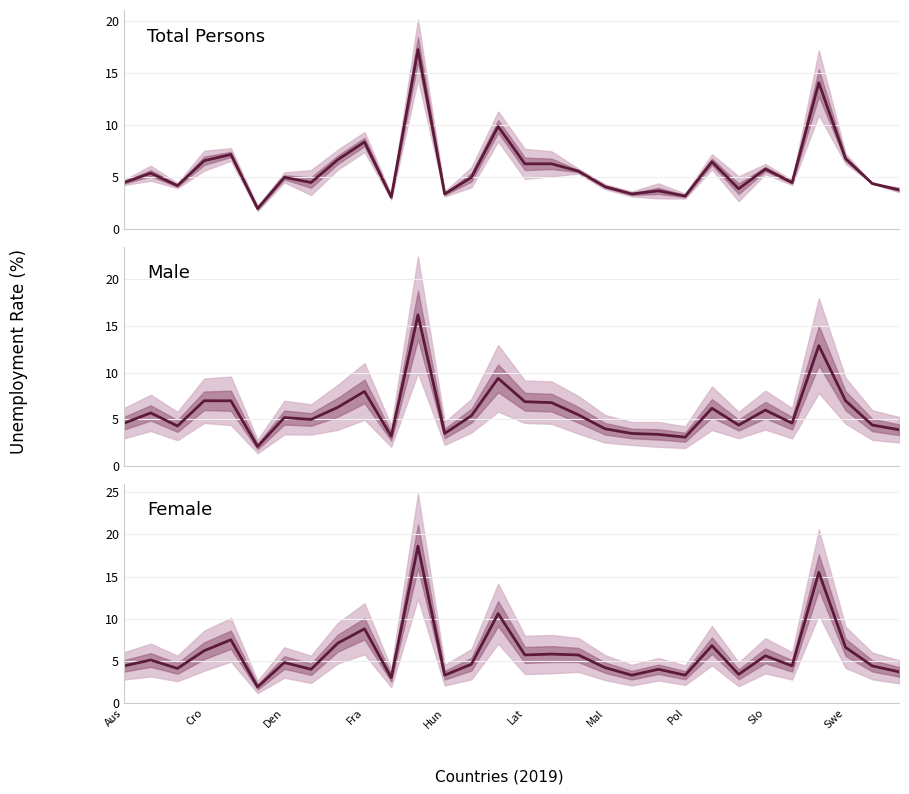

What is the sum of all Male values?

175.5